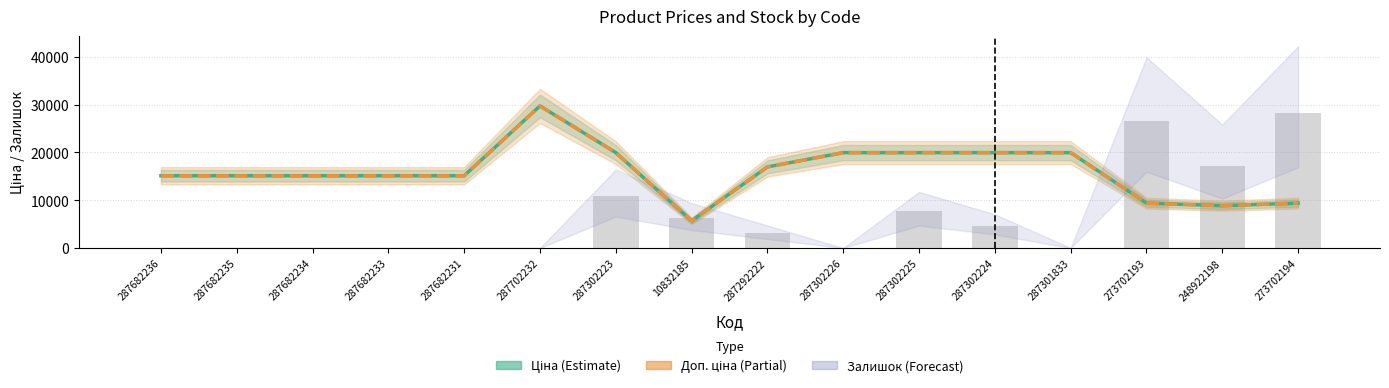

What is the label of the 1st bar from the right?

273702194